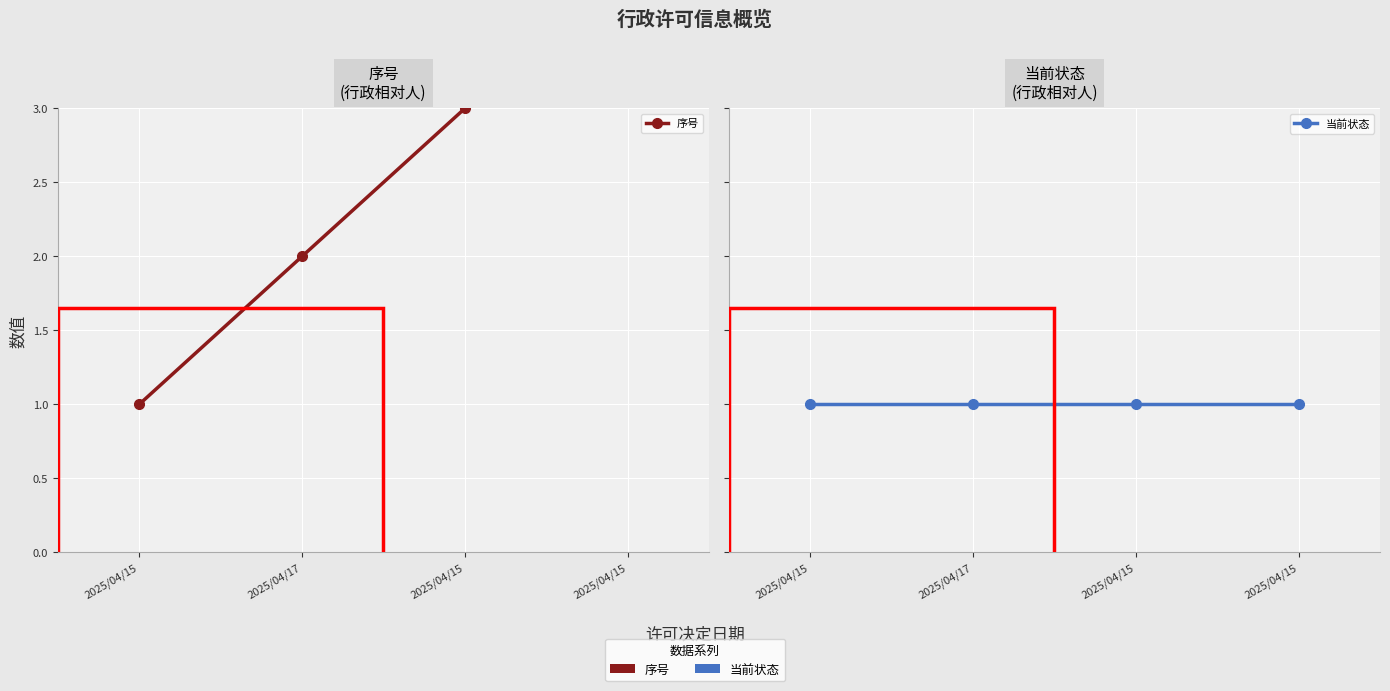

How many series are shown in this chart?

2